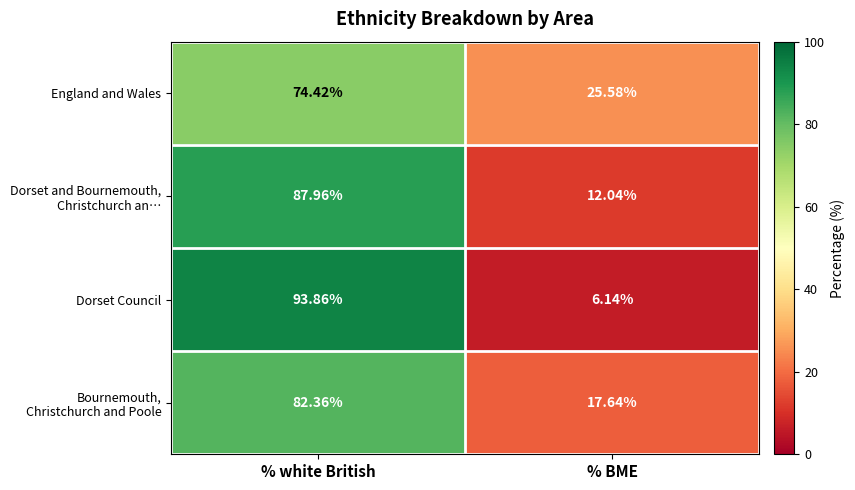

Where does the England and Wales series first go above 74?

% white British